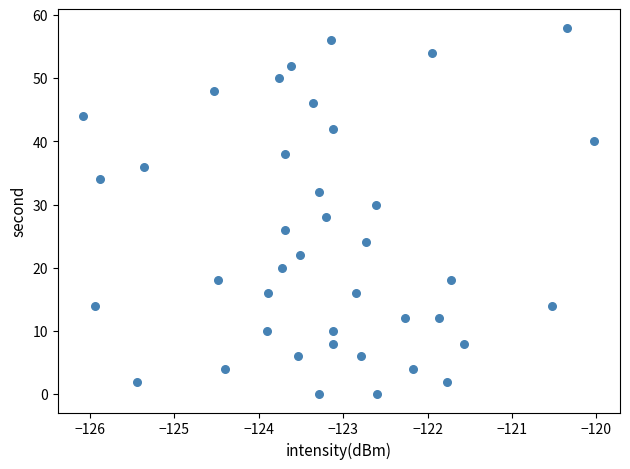

What is the range of Y values (max minus min)?

58